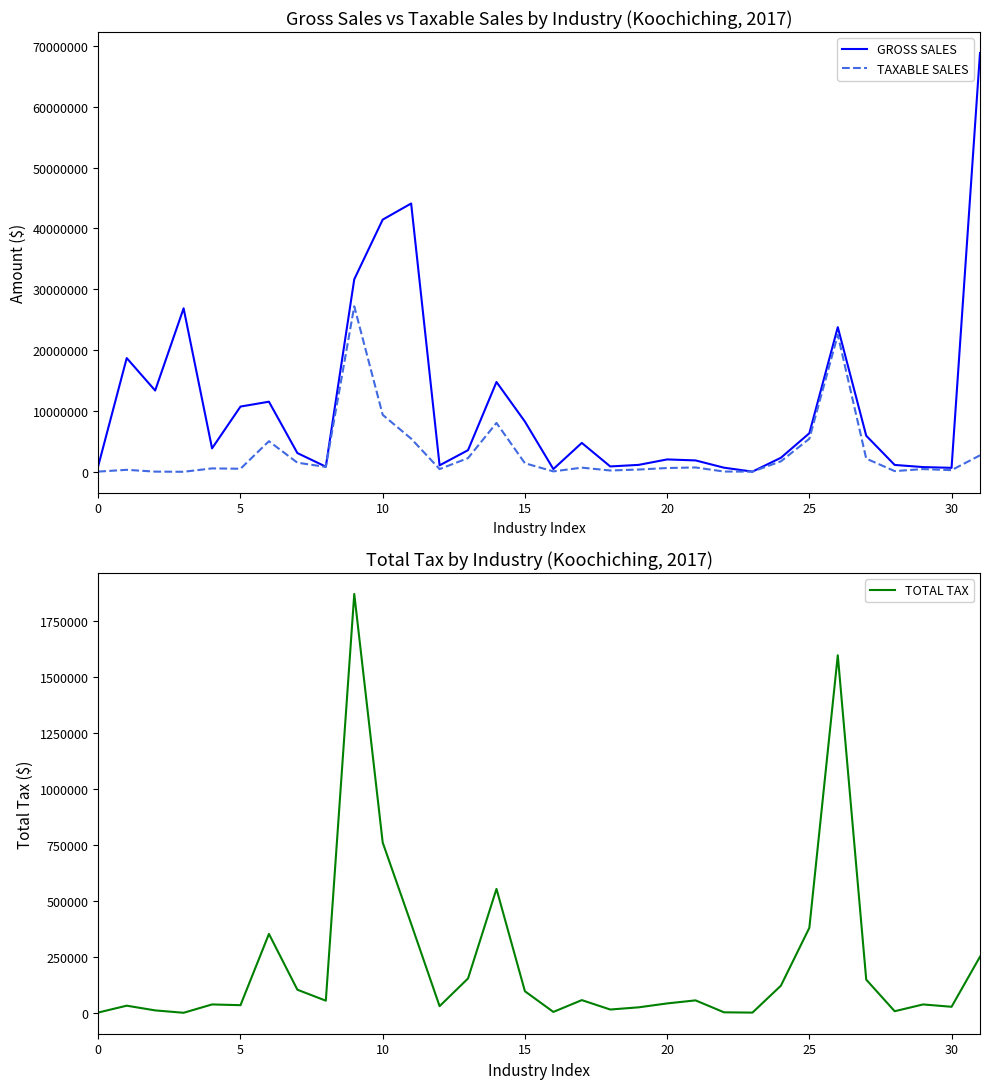

Which series has the largest range (max minus min)?

GROSS SALES